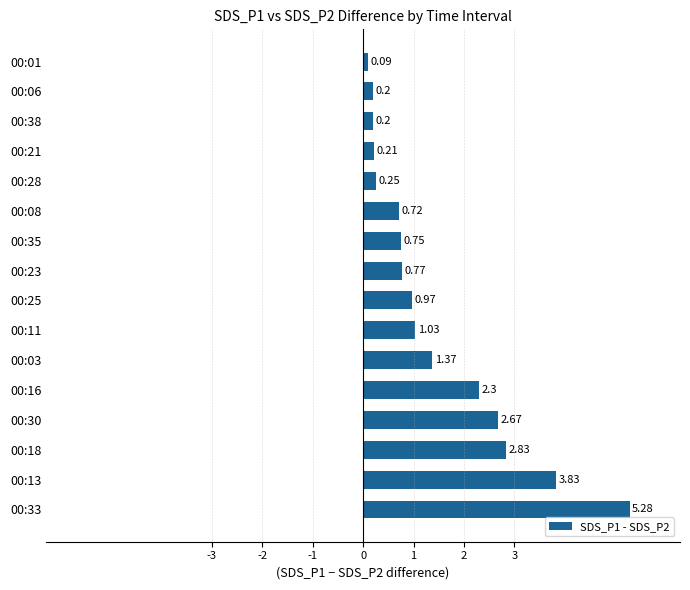

What is the sum of all values?

23.5